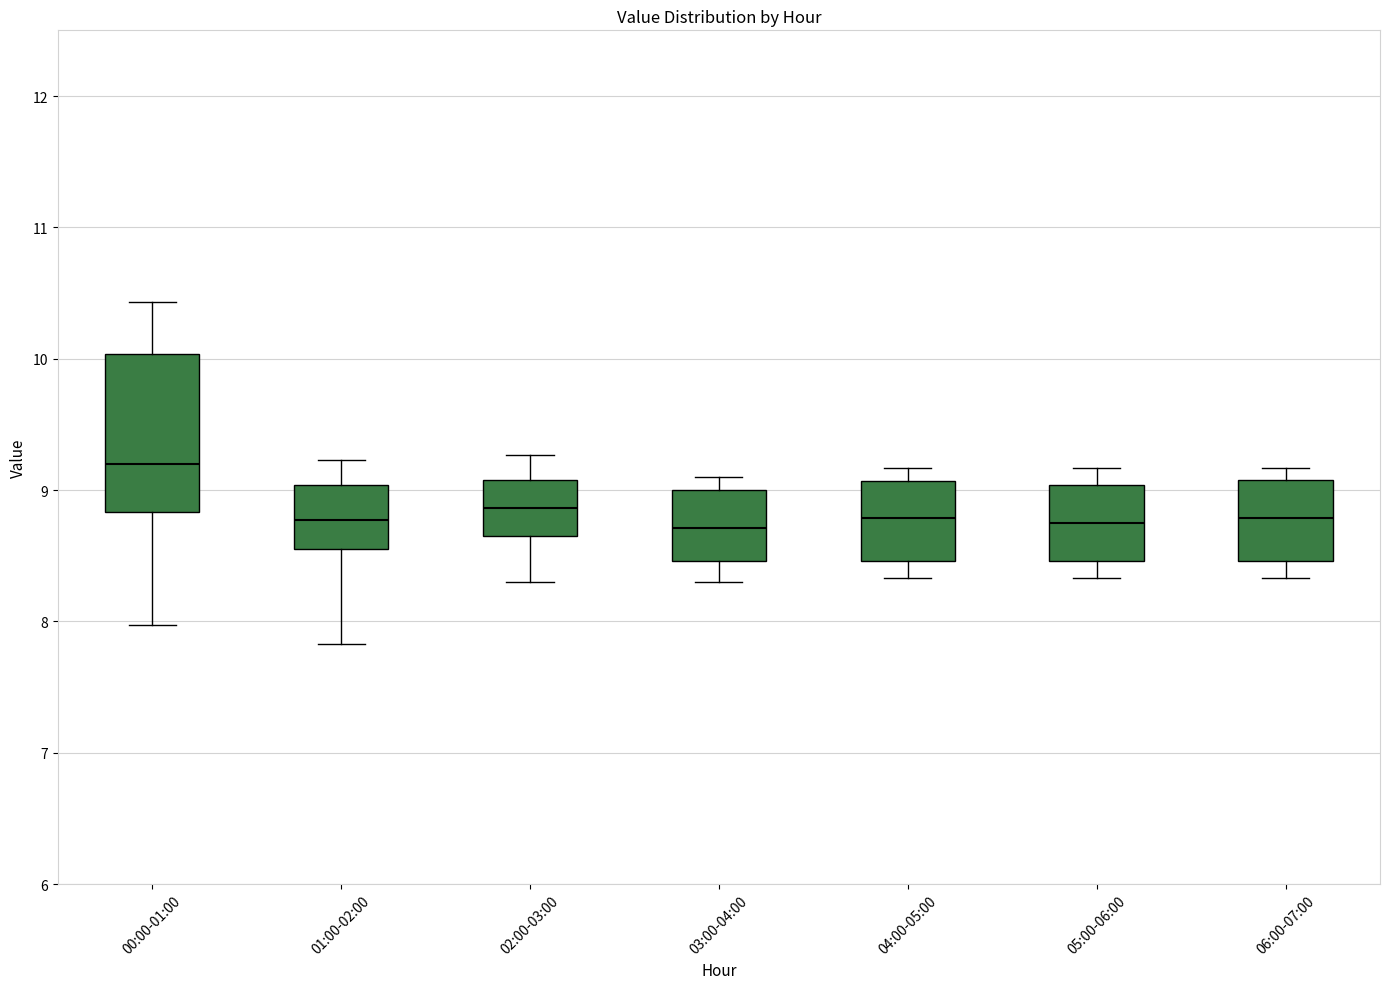

Reading left to right, read every box against the y-axis: the position of its median line, the range the box covers, and the ends of its whiskers. The values are not printed on the chart, so give them approximately, as read against the axis.

00:00-01:00: median 9.2, box 8.8 to 10.0, whiskers 8.0 to 10.4
01:00-02:00: median 8.8, box 8.6 to 9.0, whiskers 7.8 to 9.2
02:00-03:00: median 8.9, box 8.7 to 9.1, whiskers 8.3 to 9.3
03:00-04:00: median 8.7, box 8.5 to 9.0, whiskers 8.3 to 9.1
04:00-05:00: median 8.8, box 8.5 to 9.1, whiskers 8.3 to 9.2
05:00-06:00: median 8.8, box 8.5 to 9.0, whiskers 8.3 to 9.2
06:00-07:00: median 8.8, box 8.5 to 9.1, whiskers 8.3 to 9.2